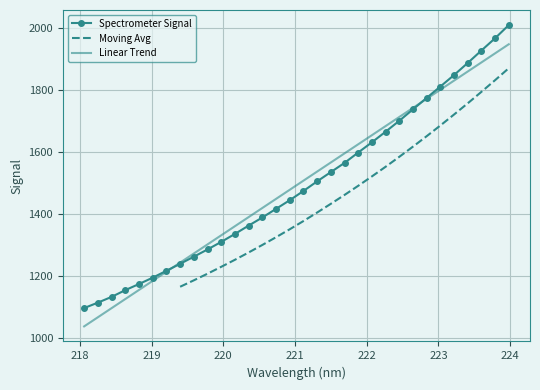

What is the sum of all values?

47757.3